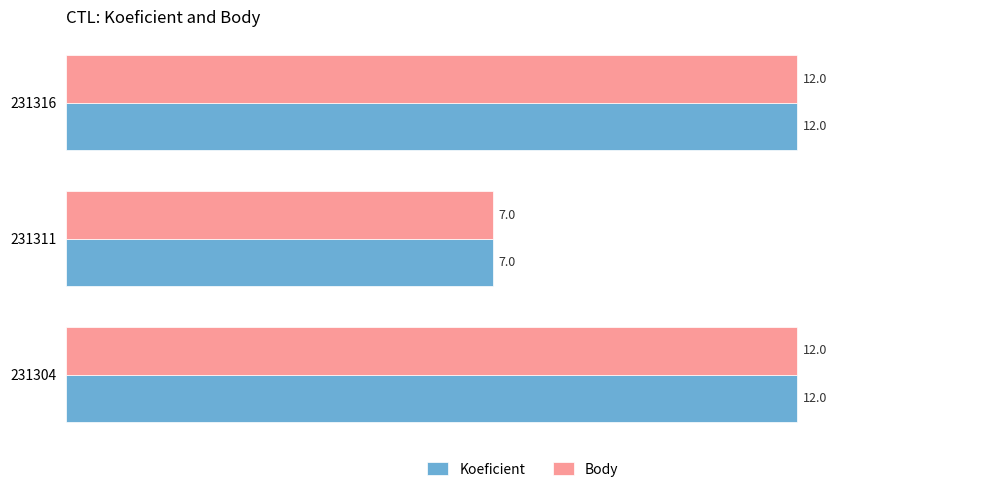

True or false: Body has a value of 7 at 231311.

True